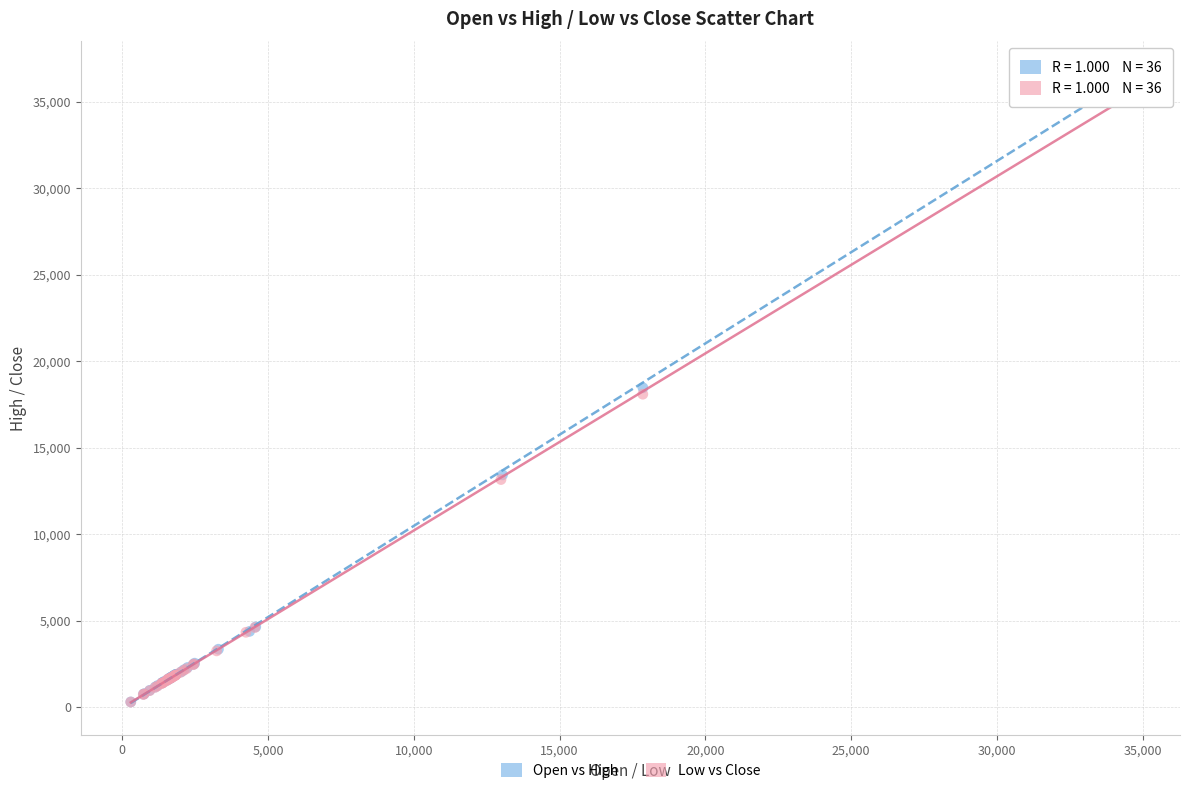

Which series has the widest spread of Y values?

Open vs High